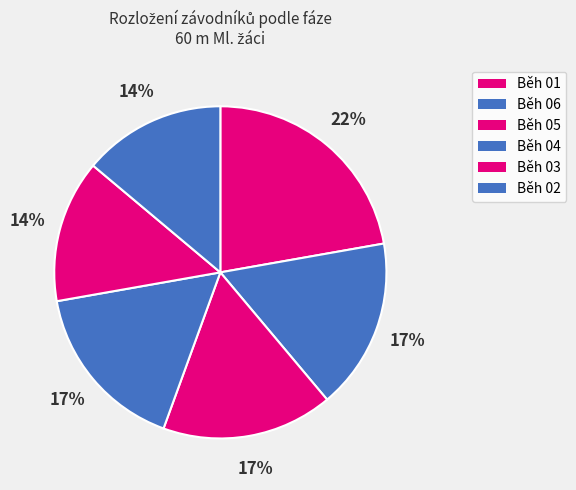

What is the largest slice in the pie chart?

Běh 01